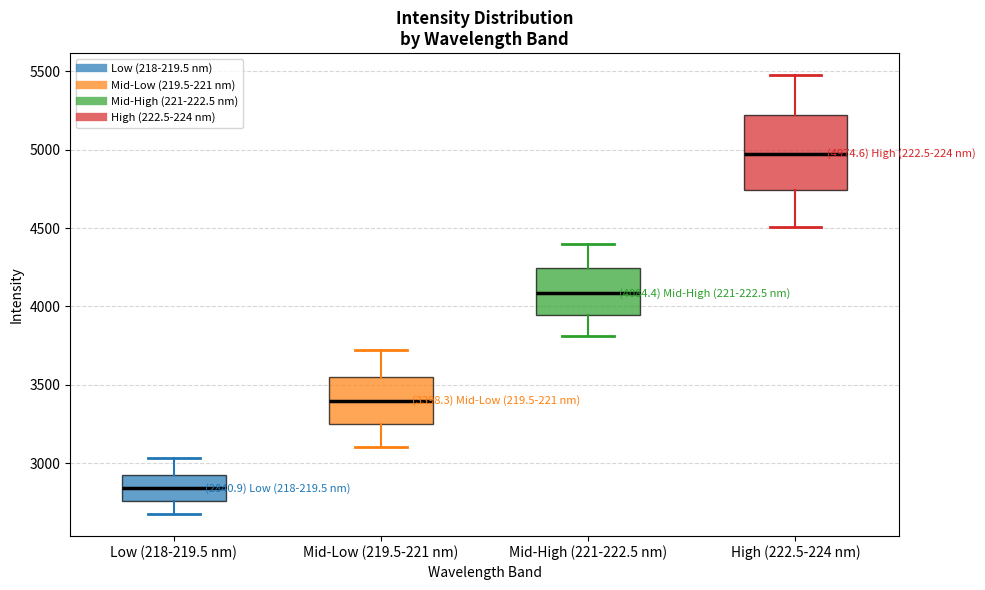

Which box has the lowest median line?

Low (218-219.5 nm)